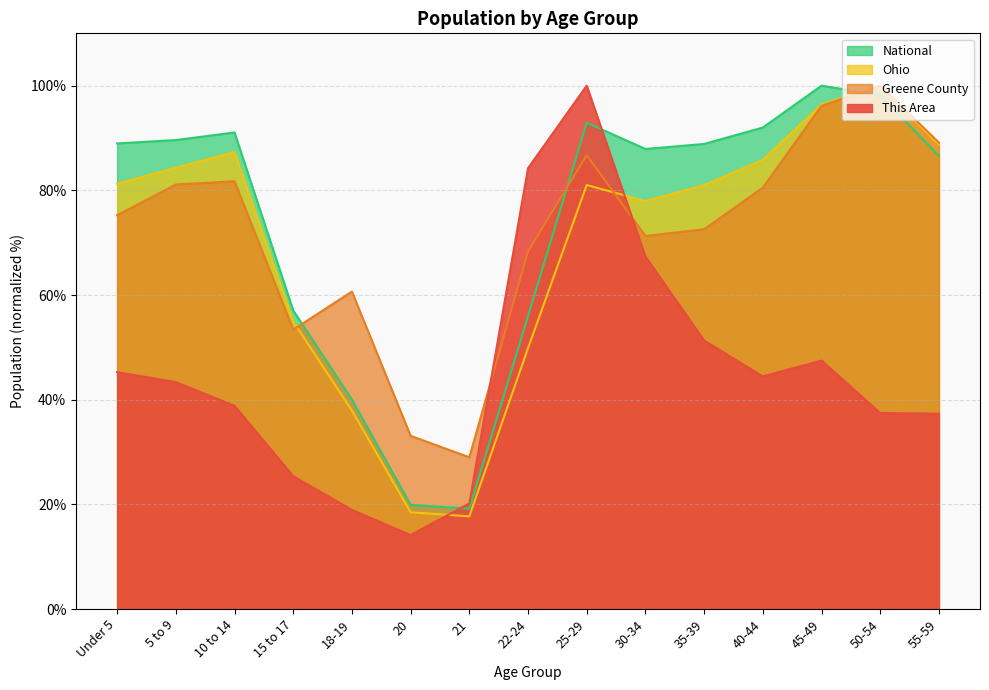

Reading left to right, extract all data points from this chart.

This Area: 45.3	43.3	38.8	25.4	18.9	14.1	20.2	84.2	100.0	67.4	51.3	44.4	47.5	37.4	37.3
Greene County: 75.2	81.1	81.7	53.4	60.7	33.1	29.0	68.4	86.7	71.3	72.6	80.5	96.1	100.0	89.1
Ohio: 81.3	84.3	87.3	54.9	37.9	18.5	17.7	49.8	81.0	77.9	81.0	85.8	96.4	100.0	88.7
National: 89.0	89.6	91.1	57.0	40.0	19.9	19.2	56.0	92.9	87.9	88.9	92.0	100.0	98.2	86.6